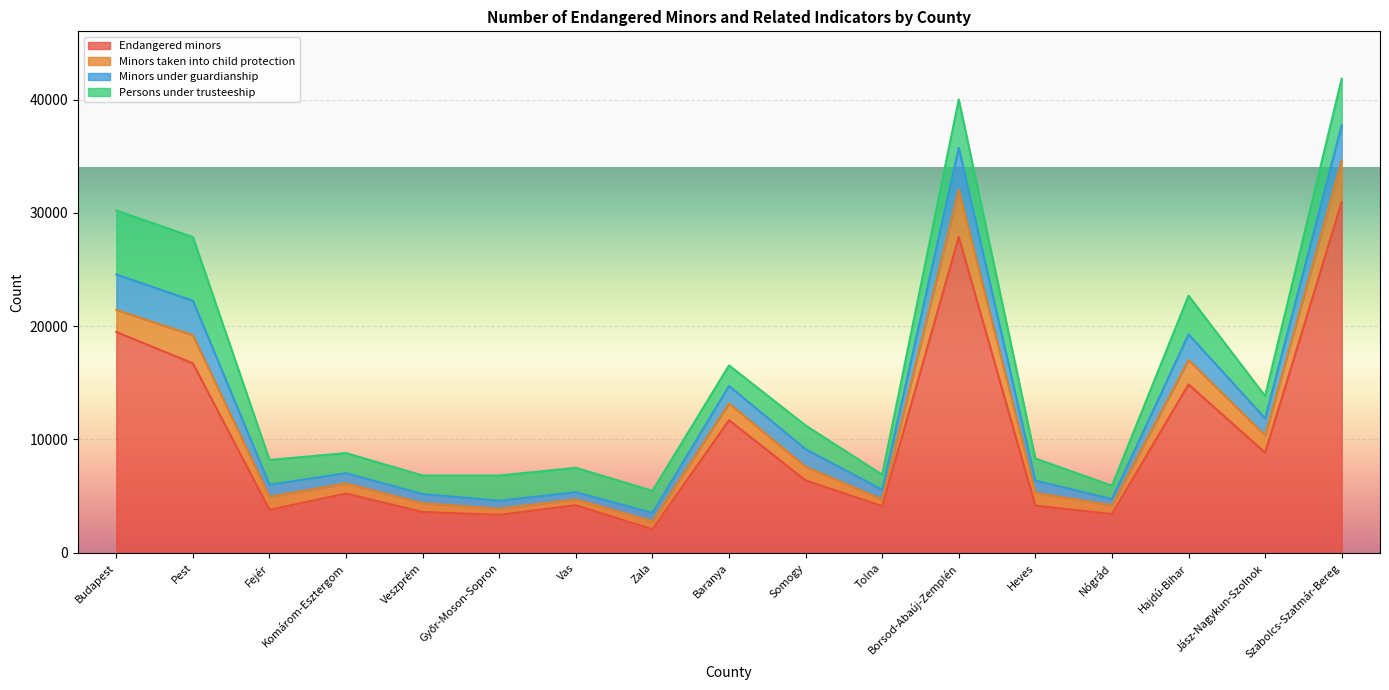

How many times do Minors taken into child protection and Minors under guardianship cross each other?

5